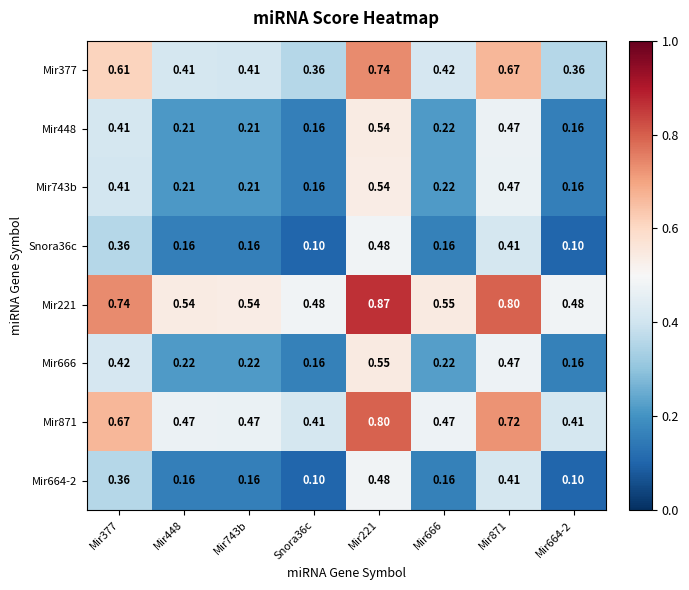

Is the value of Mir666 at Mir221 greater than the value of Mir871 at Mir666?

Yes